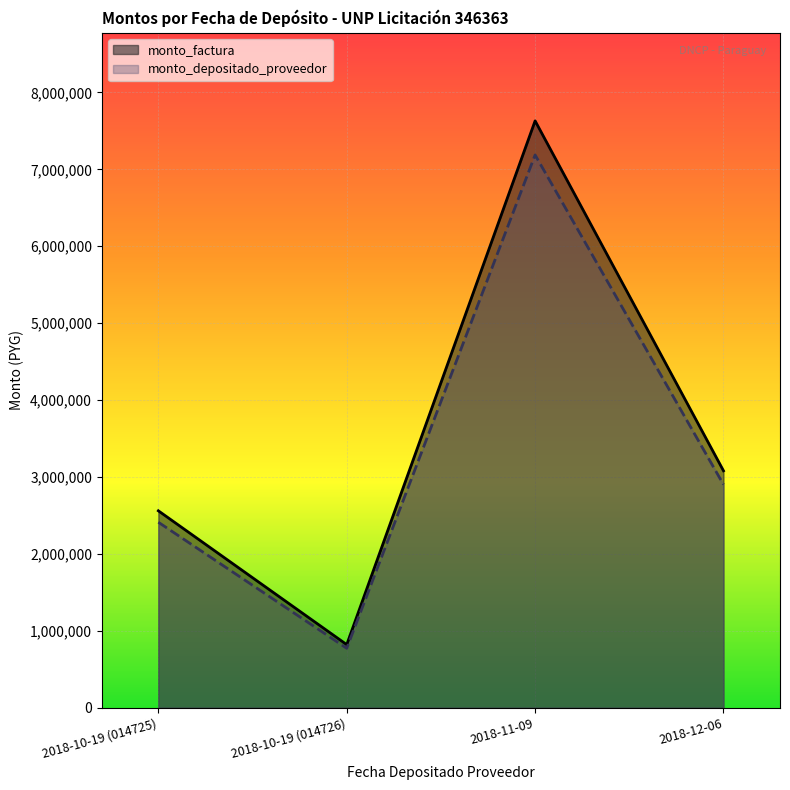

Reading left to right, transcribe all the data shown in this chart.

monto_factura: 2560000	820000	7630000	3080000
monto_depositado_proveedor: 2411334	772380	7186905	2901136